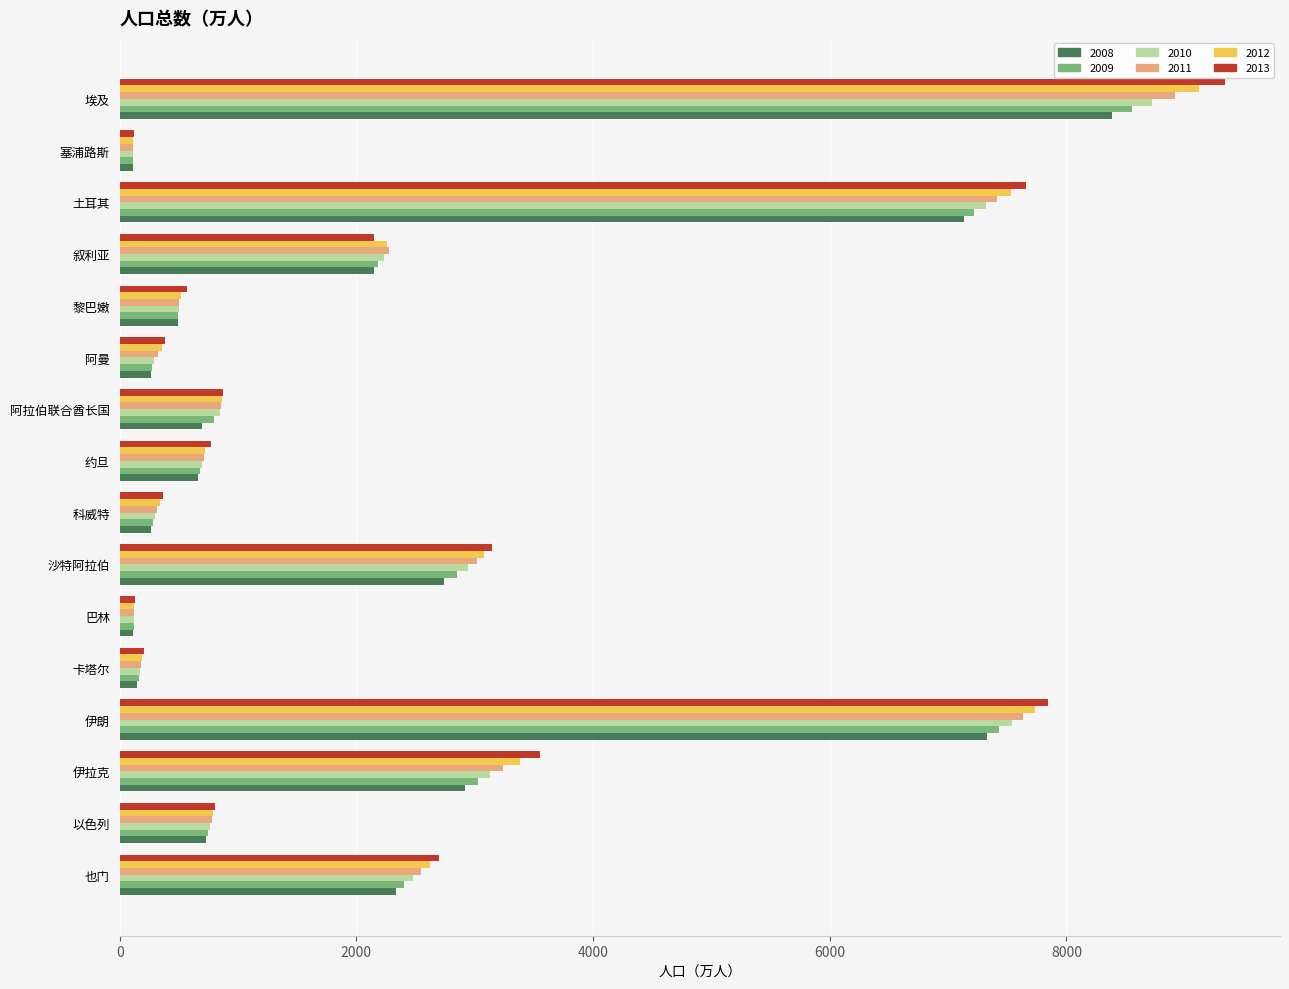

True or false: 2011 has a value of 7634.3 at 伊朗.

True